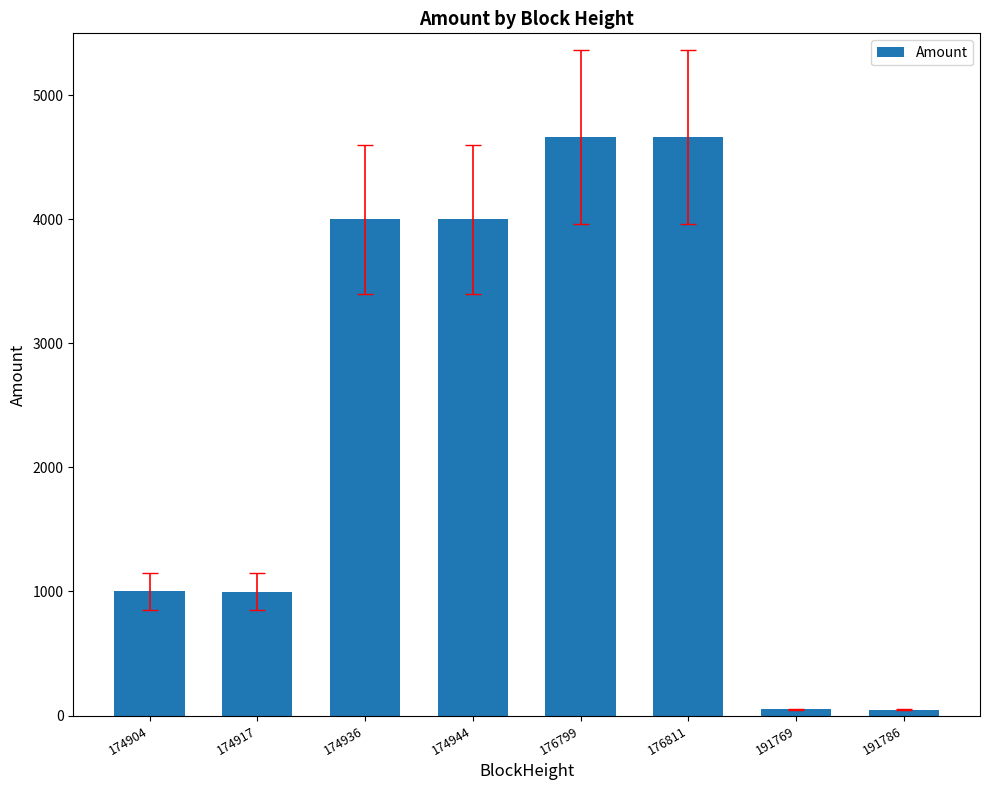

What is the change in value from 174936 to 176799?

+664.0